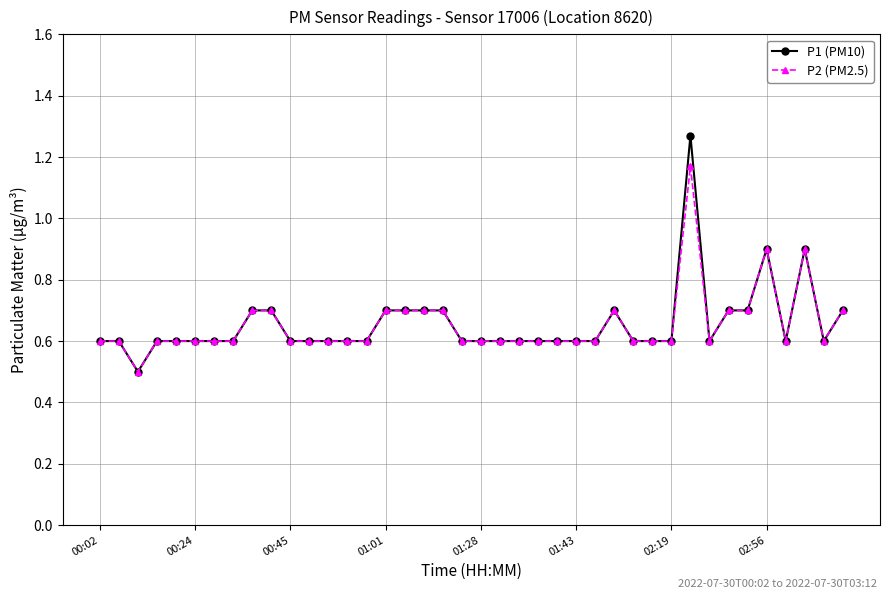

What are all the series names shown in the legend?

P1 (PM10), P2 (PM2.5)